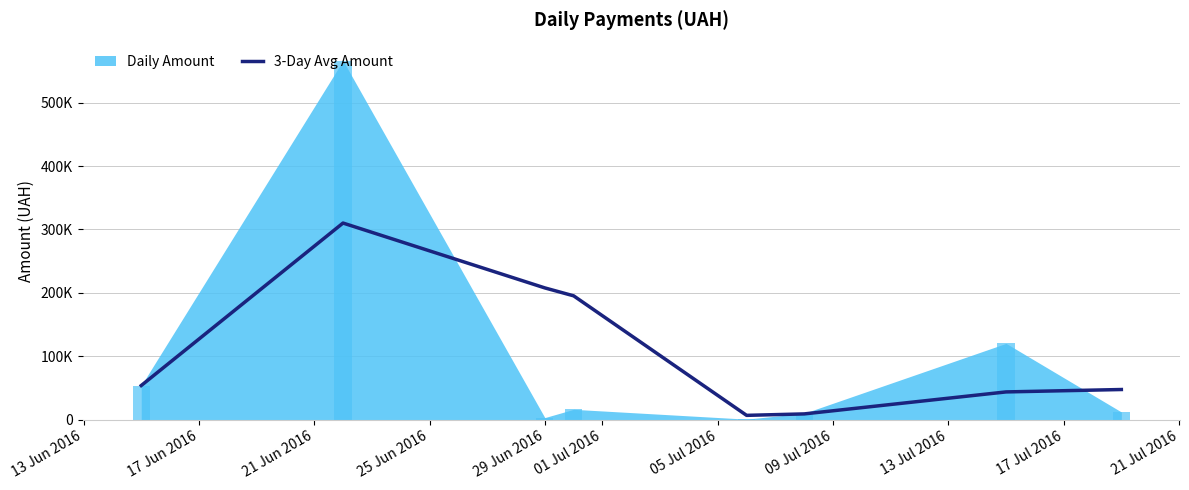

What is the change in value from 25 Jun 2016 to 01 Jul 2016?

-186209.2